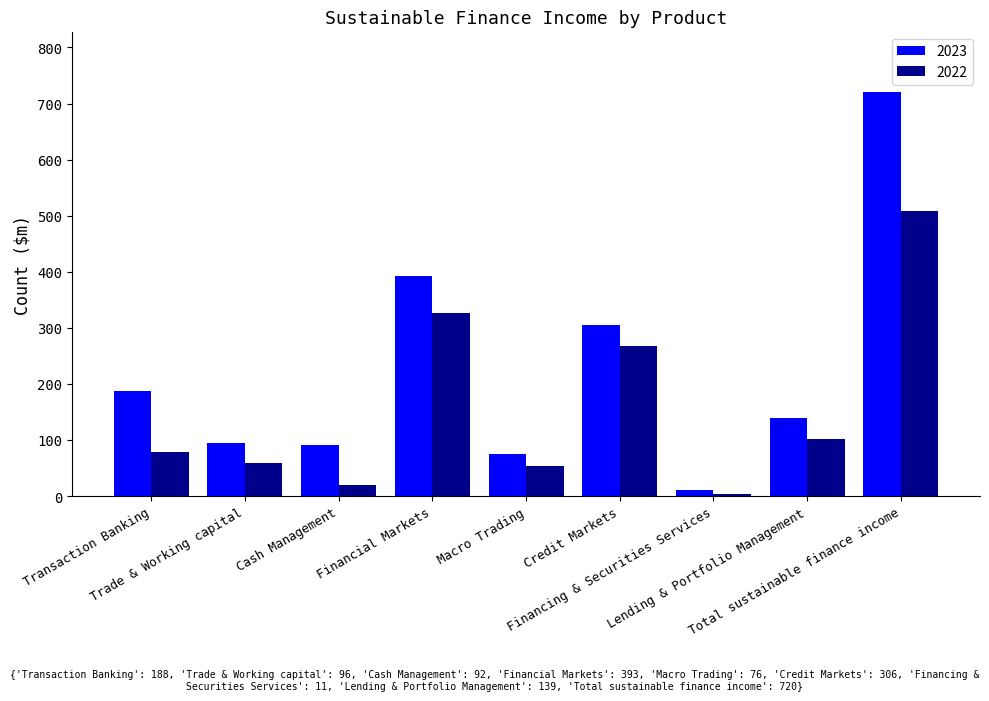

Rank the series by their average value, from lowest to highest.

2022, 2023